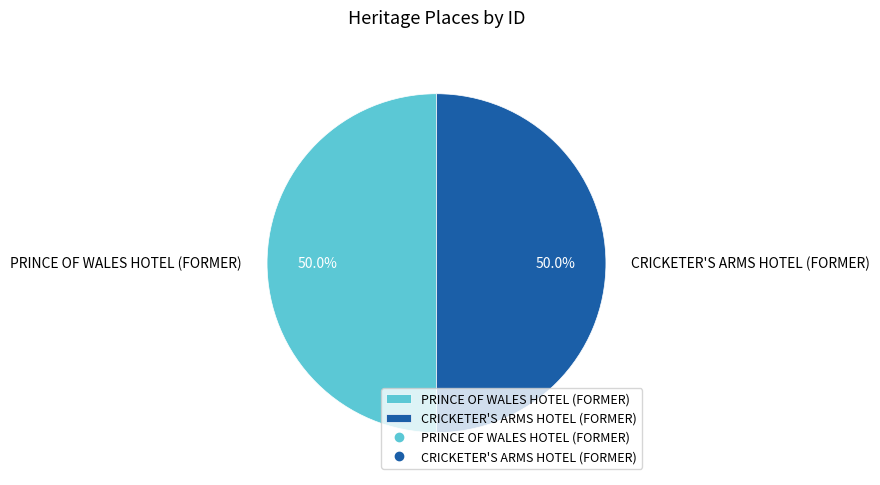

What is the ratio of the value at CRICKETER'S ARMS HOTEL (FORMER) to the value at PRINCE OF WALES HOTEL (FORMER)?

1.0